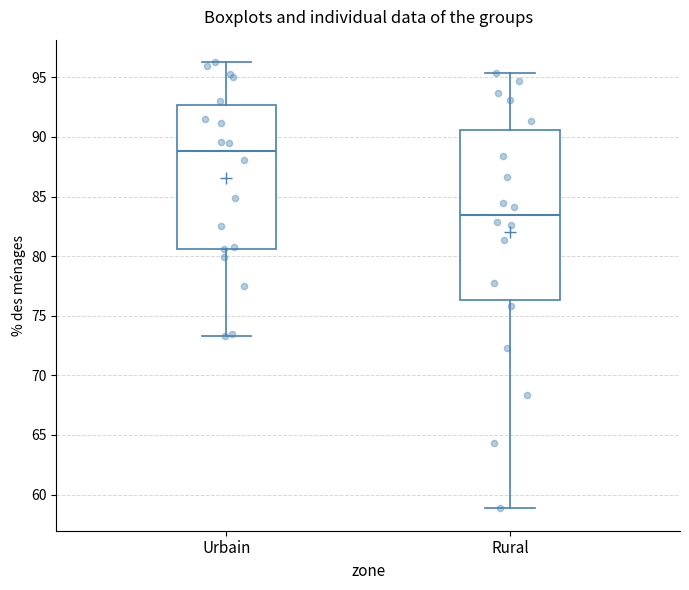

Where is the lower edge of the box for Rural on the y-axis? The values are not printed on the chart, so give them approximately, as read against the axis.

76.5